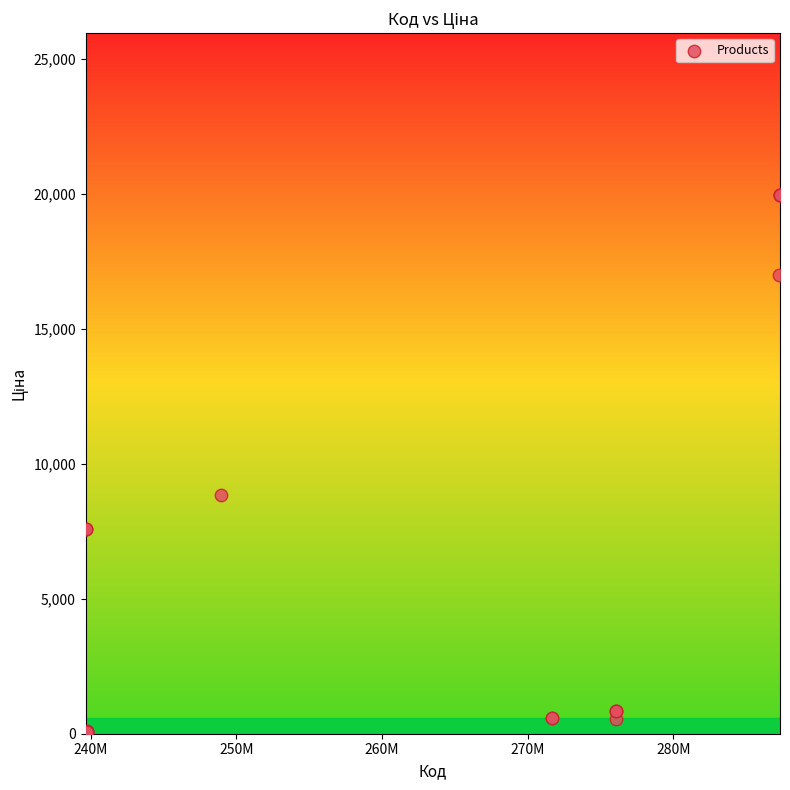

What Y value in the scatter plot is closest to 10010?

8856.7